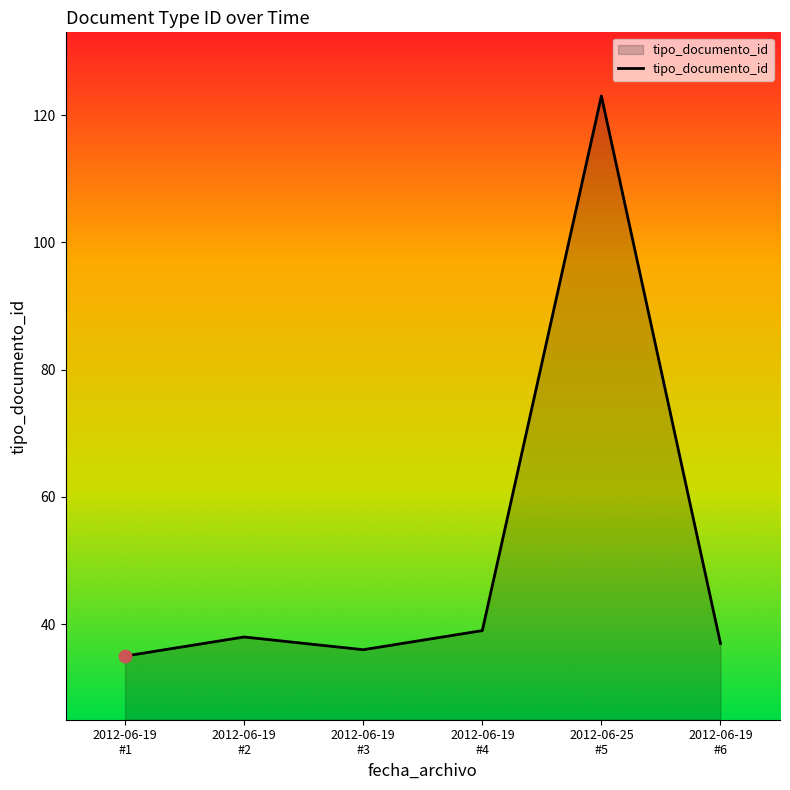

What is the greatest value displayed?

123